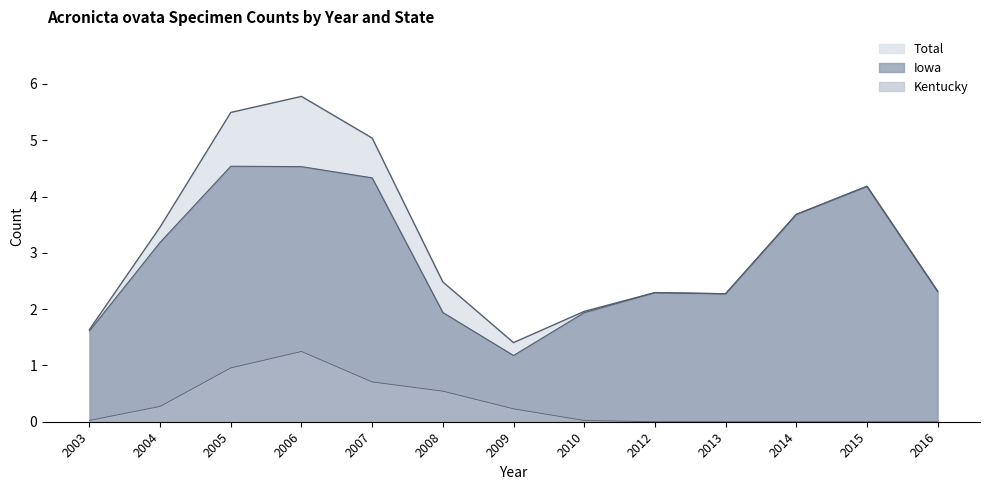

Does the chart display data point markers on the line(s)?

No